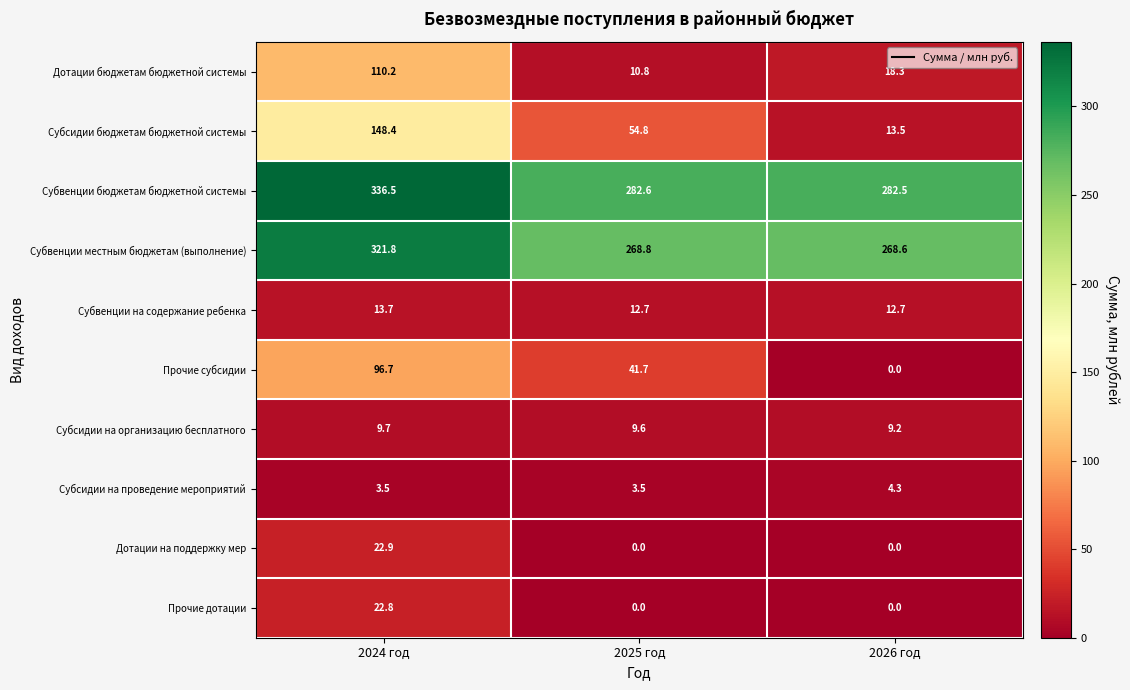

List the series in order of their peak value, lowest first.

Субсидии на проведение мероприятий, Субсидии на организацию бесплатного, Субвенции на содержание ребенка, Прочие дотации, Дотации на поддержку мер, Прочие субсидии, Дотации бюджетам бюджетной системы, Субсидии бюджетам бюджетной системы, Субвенции местным бюджетам (выполнение), Субвенции бюджетам бюджетной системы